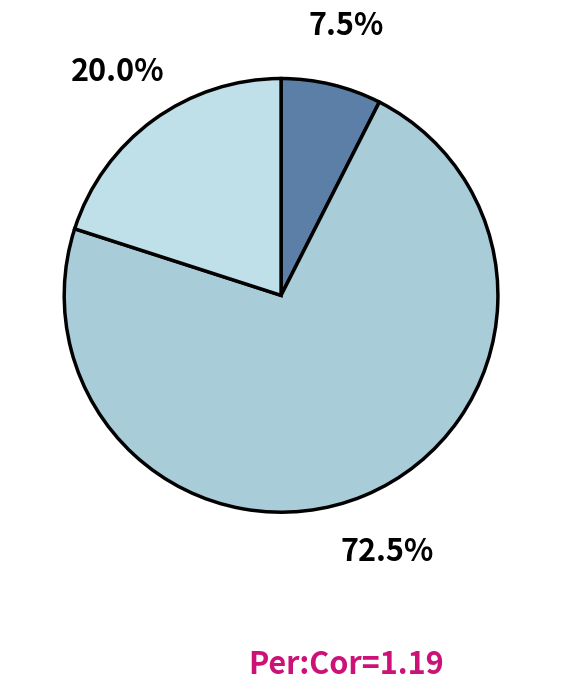

Count the number of slices in the pie.

3